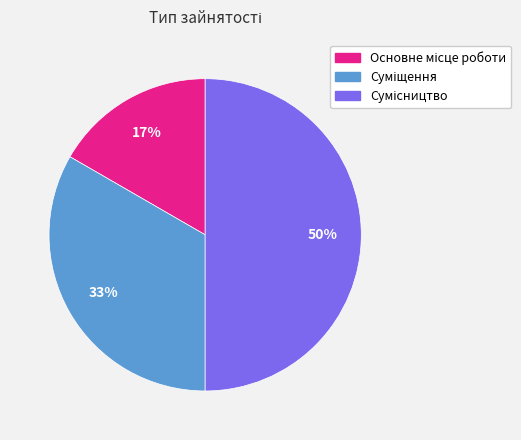

To the nearest percent, what is the average slice percentage?

33%